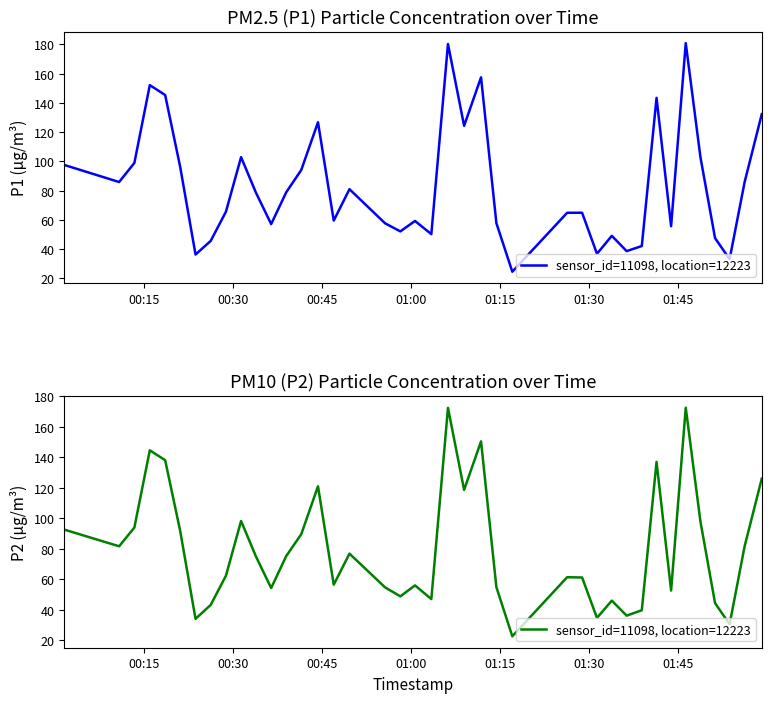

How many values are below 75?

20